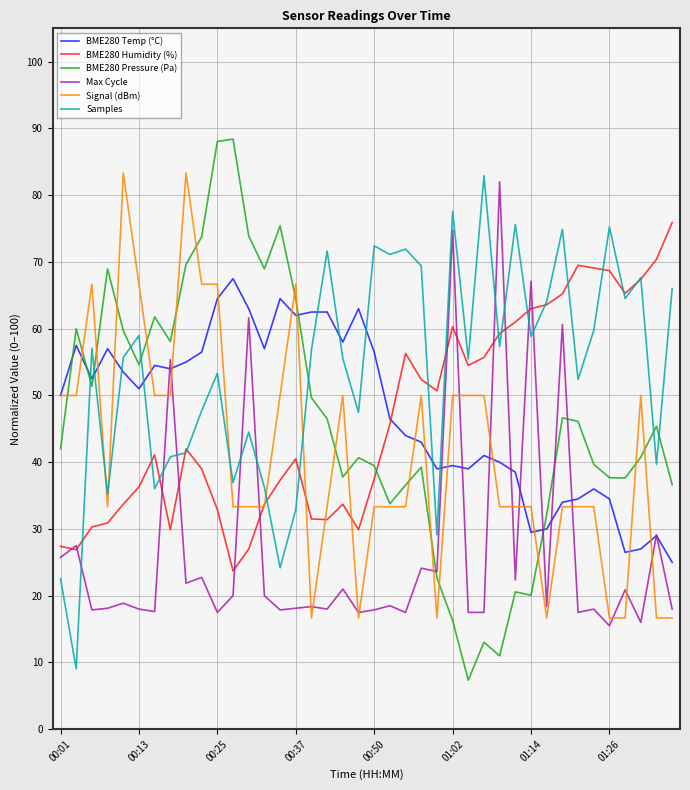

What is the average value of the BME280 Pressure (Pa) series?

46.4